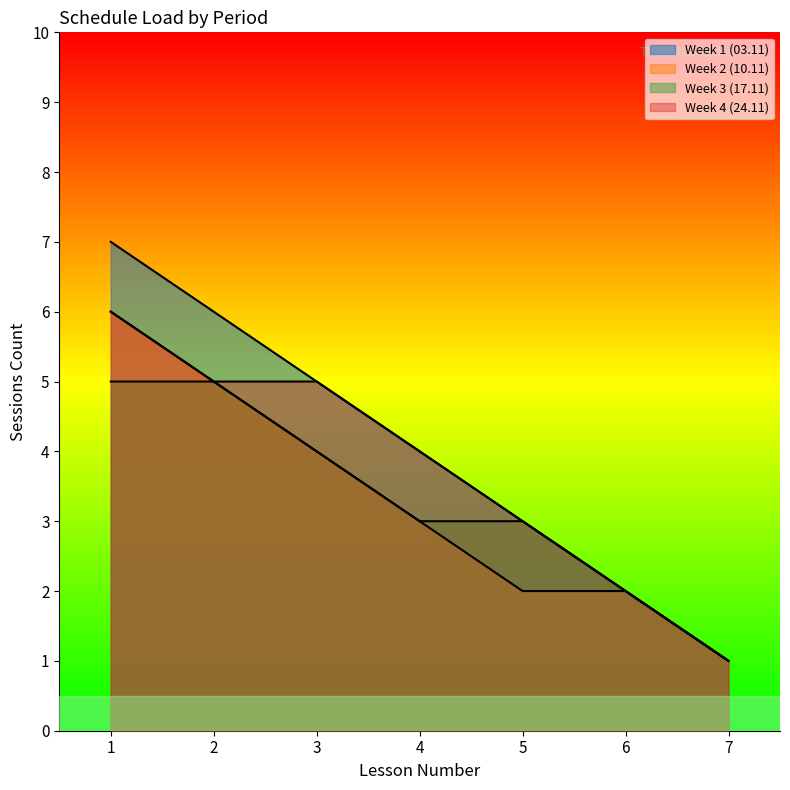

True or false: Week 3 (17.11) and Week 1 (03.11) cross at least once.

False